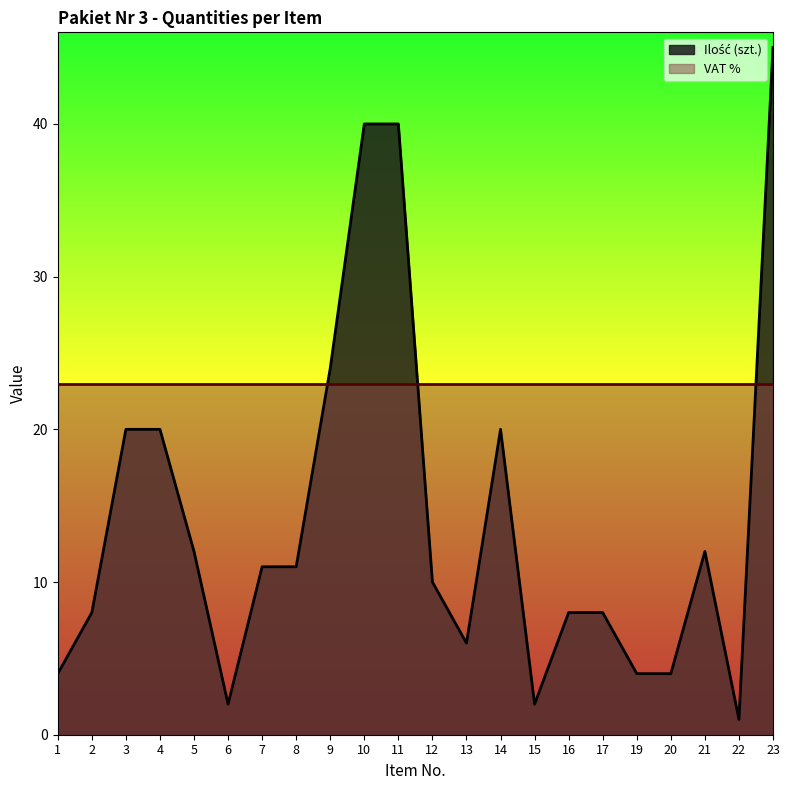

What is the ratio of the value at 5 to the value at 10?

0.3